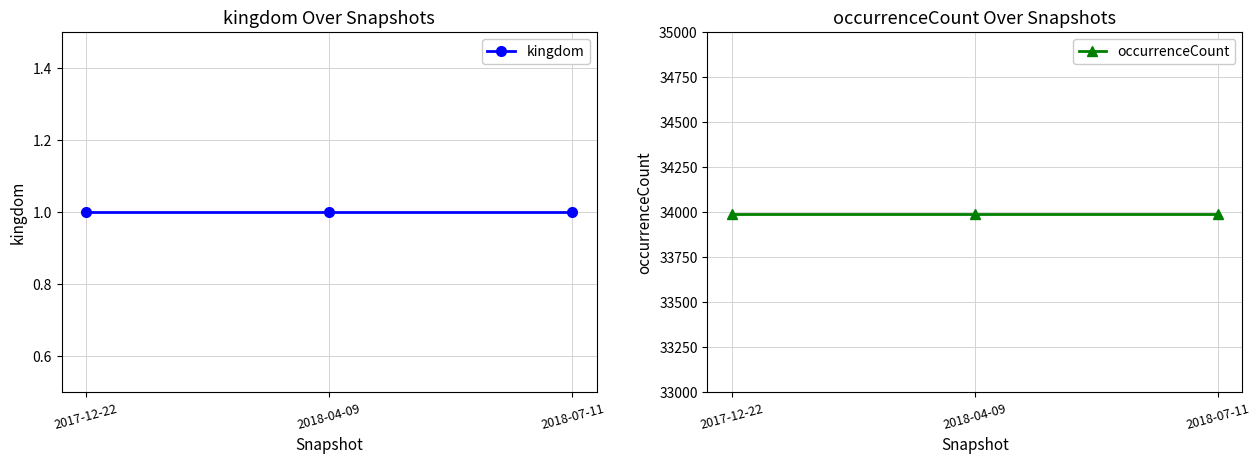

At which category is the sum across all series the highest?

2017-12-22